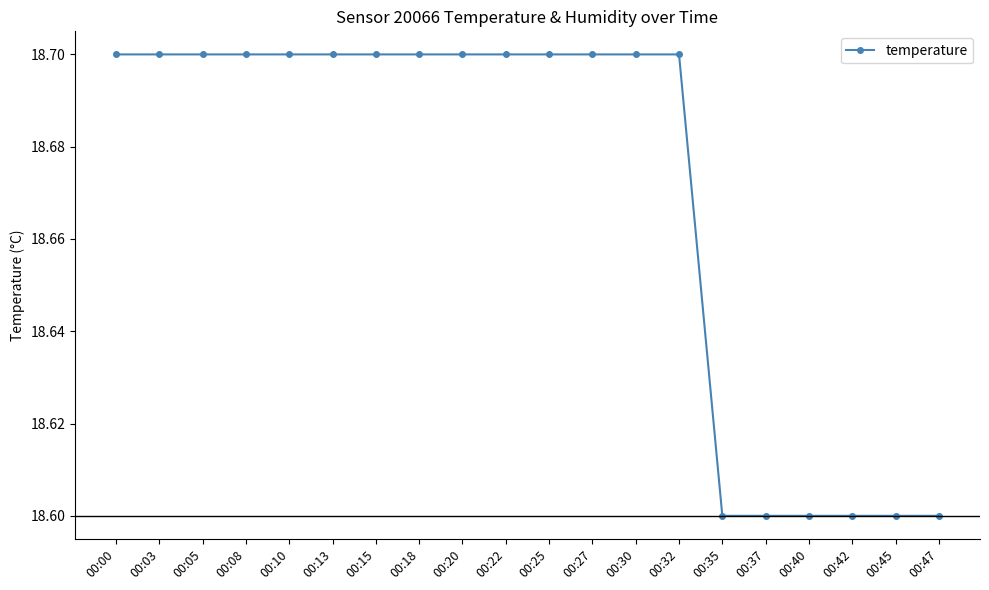

Approximately how many times larger is the value at 00:27 compared to 00:08?

1.0